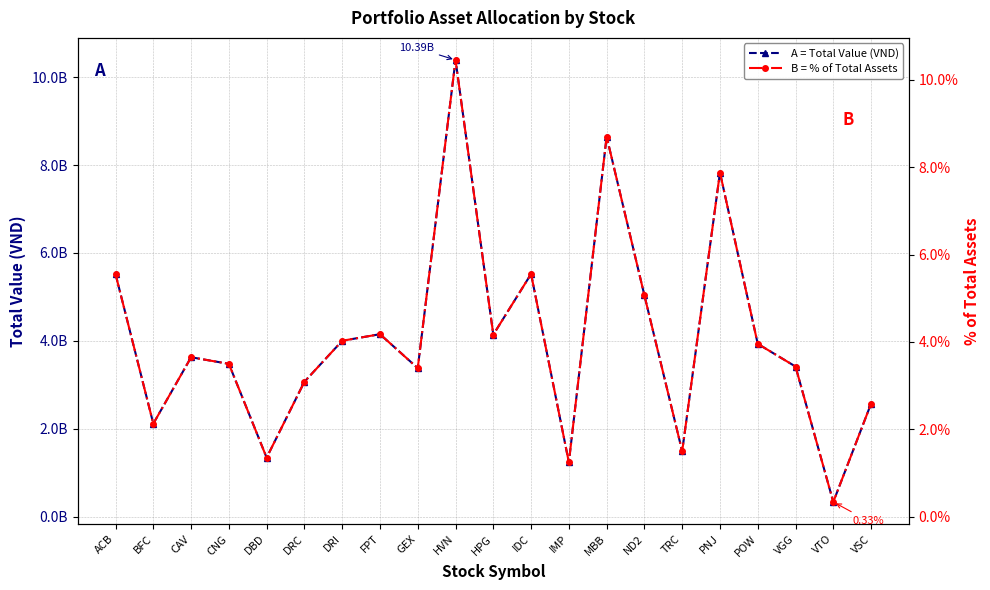

What is the difference between the maximum and second lowest values in the A = Total Value (VND) series?

9157457400.0